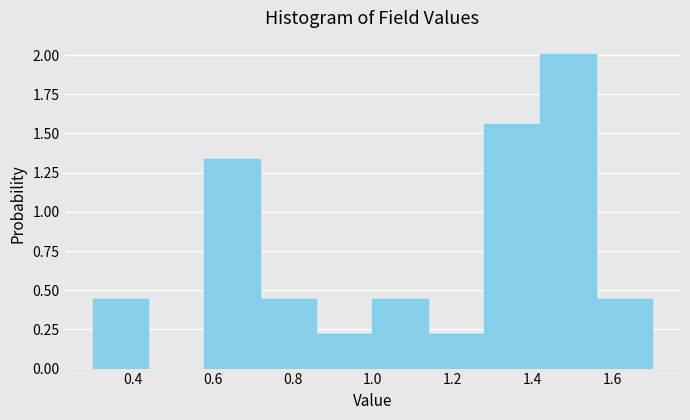

How tall is the bar that spans 1.56 to 1.70 on the x-axis? Neither the bar edges nor the heights are printed on the chart, so give them approximately, as read against the axes.

0.45